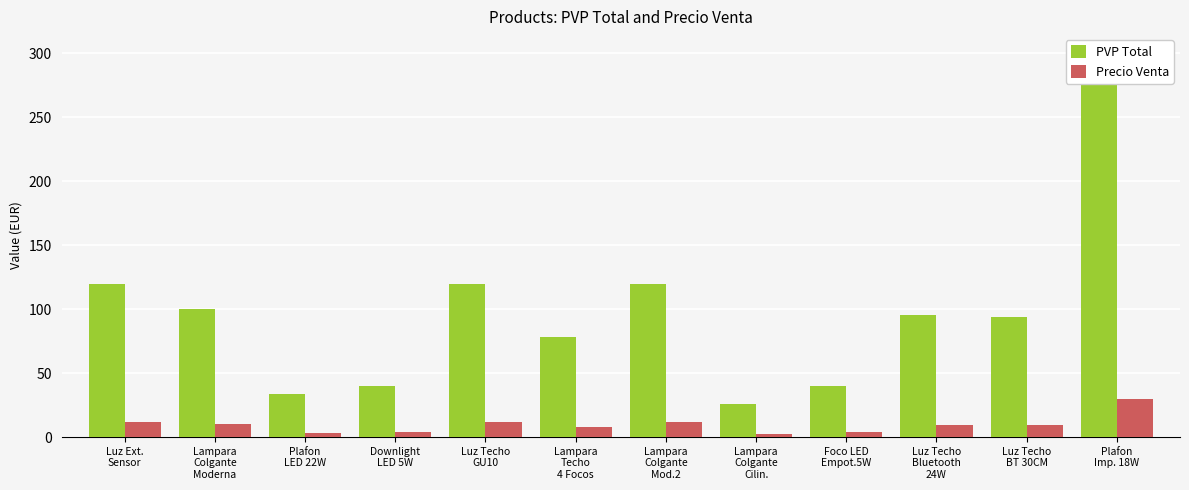

Is the value of Precio Venta at Lampara
Colgante
Moderna greater than the value of PVP Total at Lampara
Colgante
Cilin.?

No